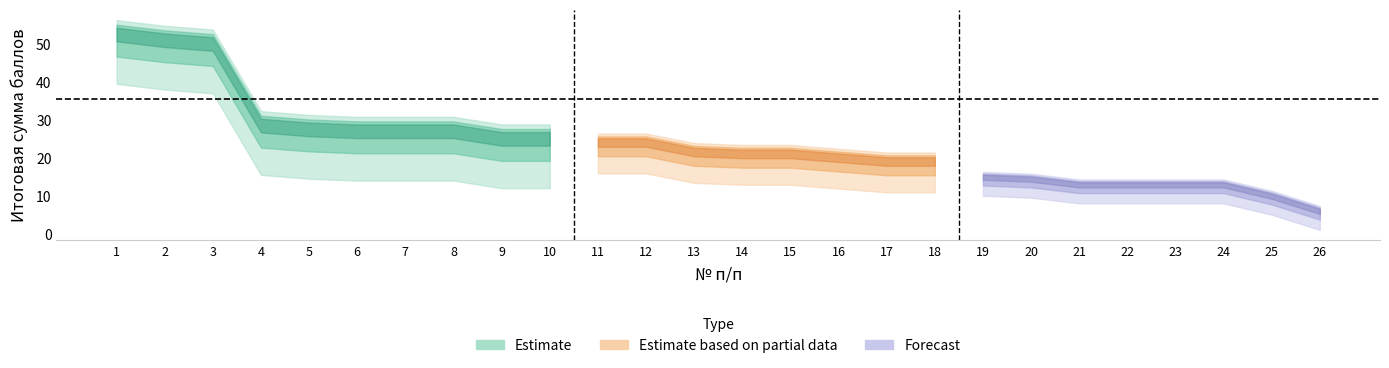

Reading right to left, extract all data points from this chart.

6.5	10.5	13.5	13.5	13.5	13.5	15.0	15.5	20.0	20.0	21.0	22.0	22.0	22.5	25.0	25.0	26.5	26.5	28.5	28.5	28.5	29.0	30.0	51.5	52.5	54.0